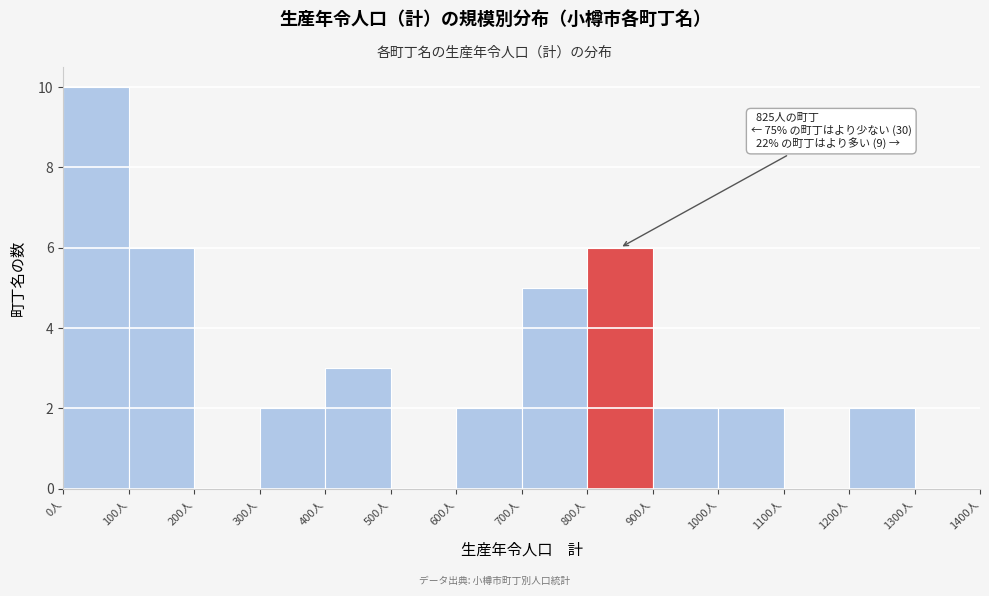

Over which range of the x-axis is the bar tallest?

0 to 100